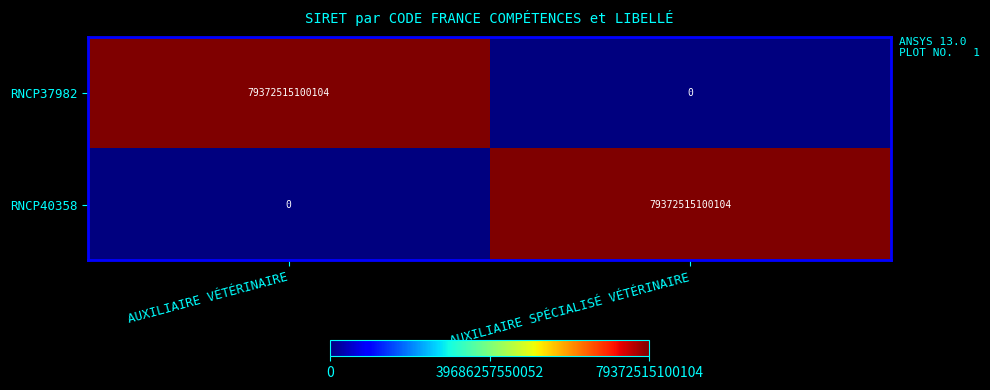

Which category has the lowest value in the RNCP40358 series?

AUXILIAIRE VÉTÉRINAIRE